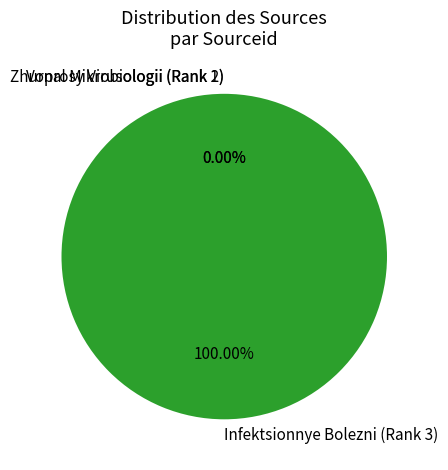

Which category accounts for the majority?

Infektsionnye Bolezni (Rank 3)